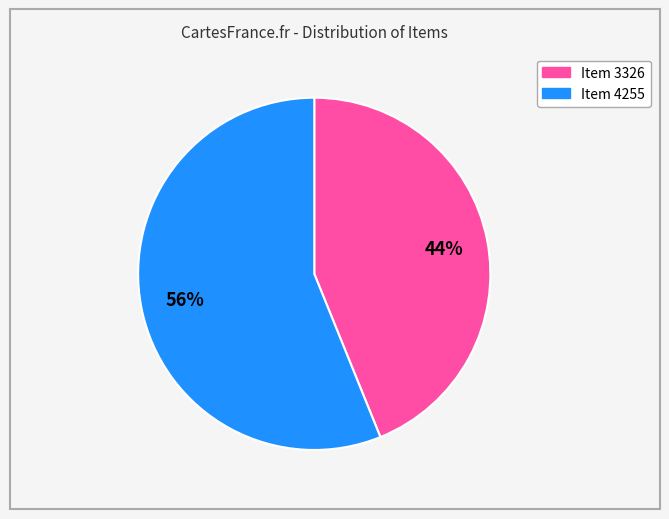

To the nearest percent, what is the difference between the largest and smallest slice percentages?

12%